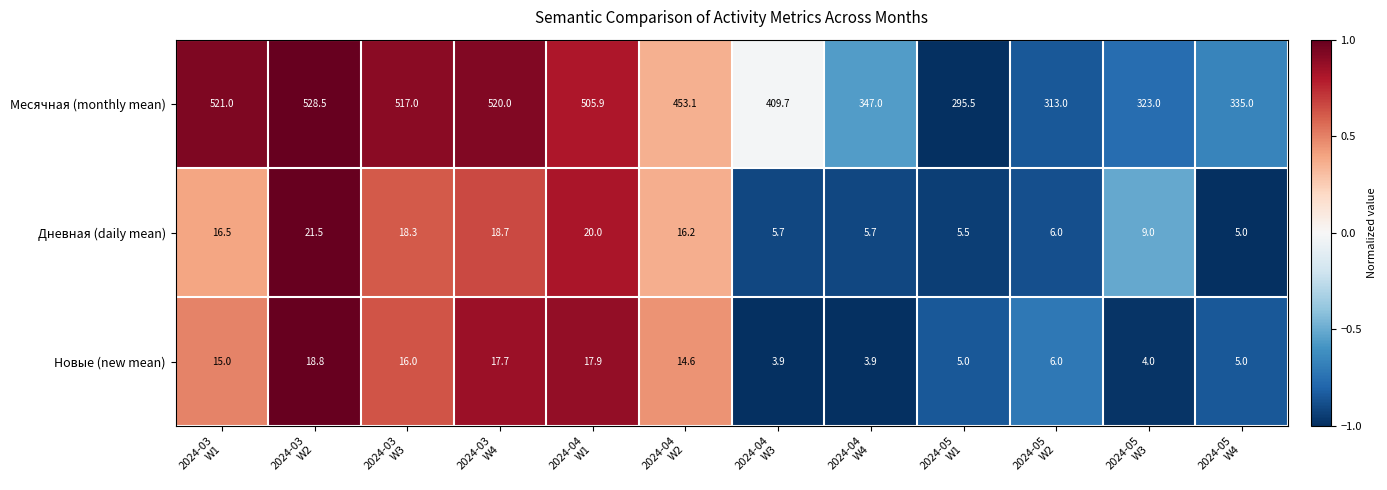

Which label corresponds to the largest value in the chart?

2024-03
W2